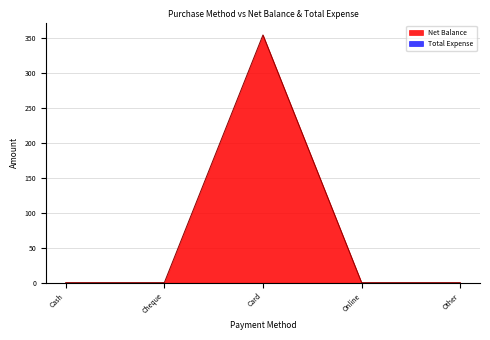

What position from the left is Cash?

1